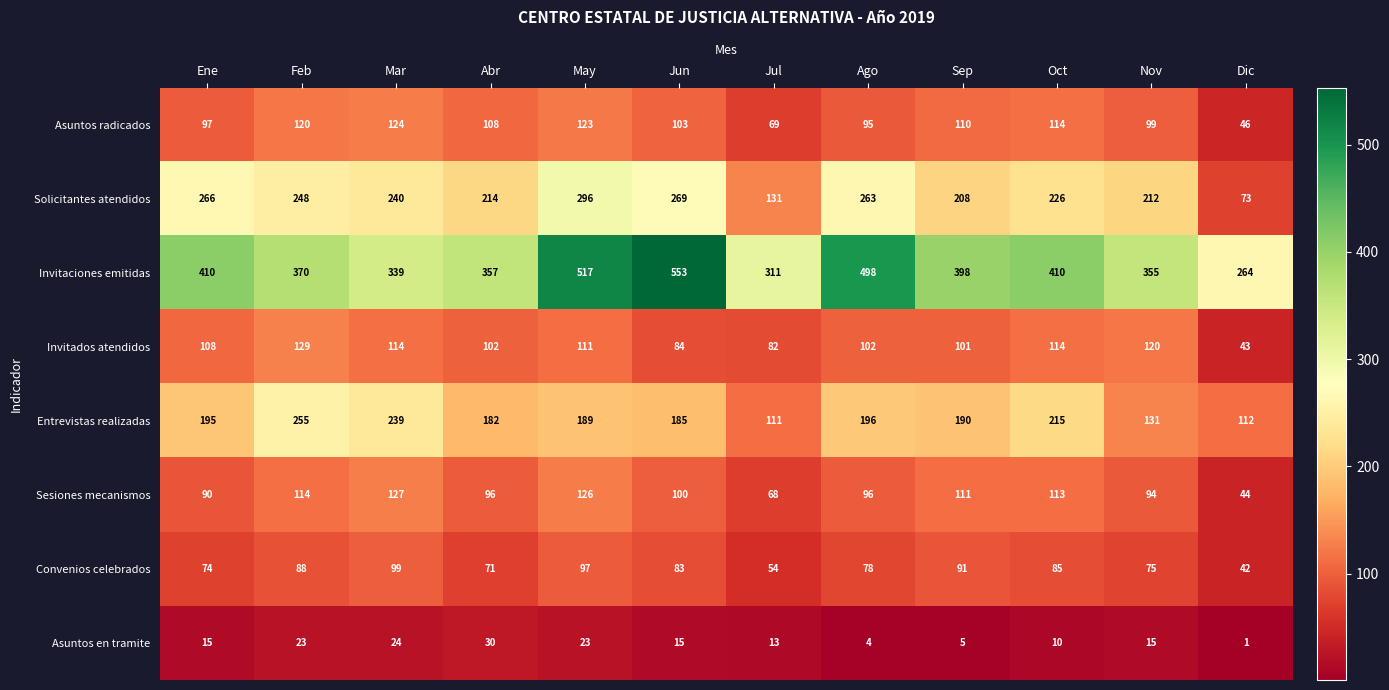

How many values in the Entrevistas realizadas series are below 190?

6